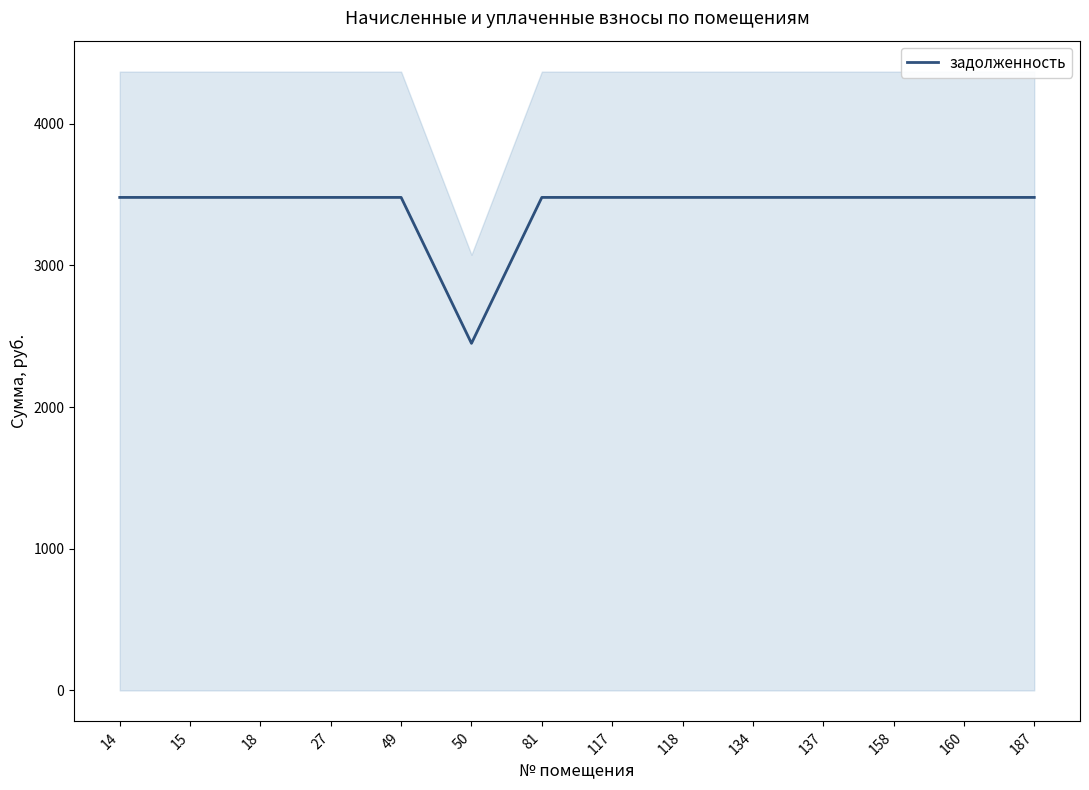

At which label is the value closest to 2964?

50